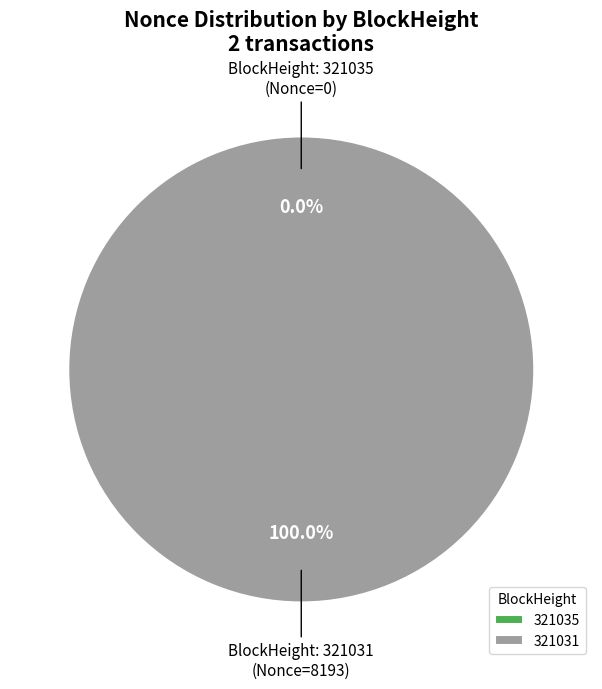

Which has a higher value, 321035 or 321031?

321031